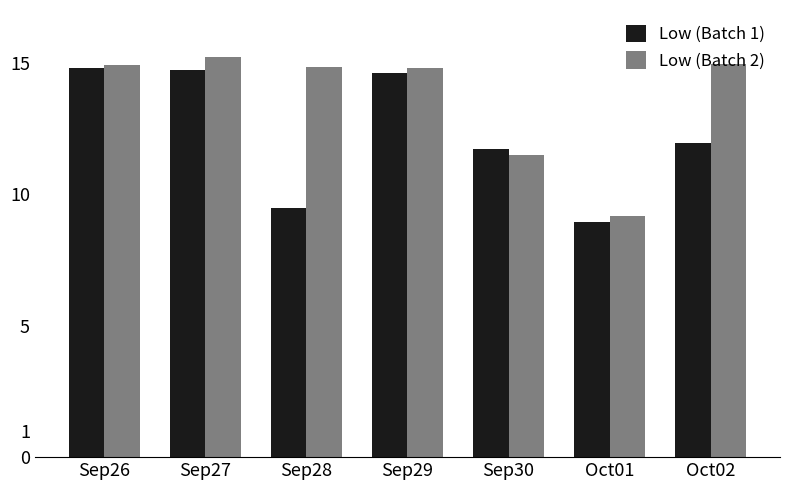

List the series in order of their overall mean, highest first.

Low (Batch 2), Low (Batch 1)